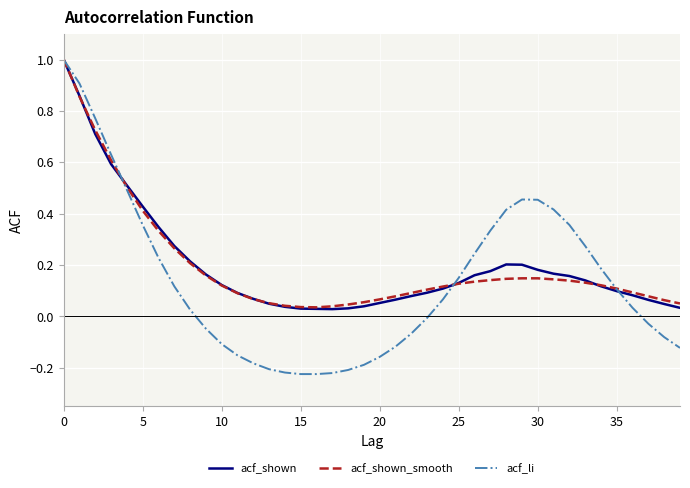

What is the maximum value shown in the chart?

1.0